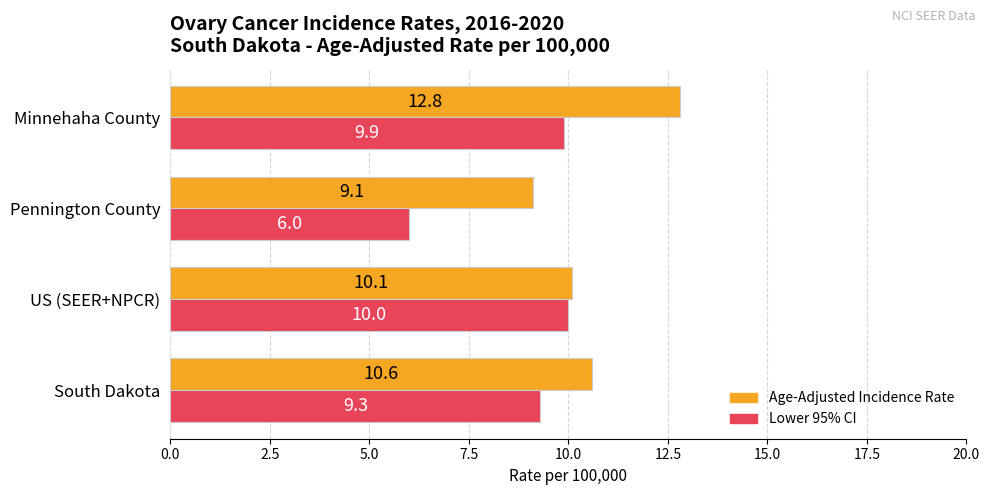

Which series has the largest range (max minus min)?

Lower 95% CI